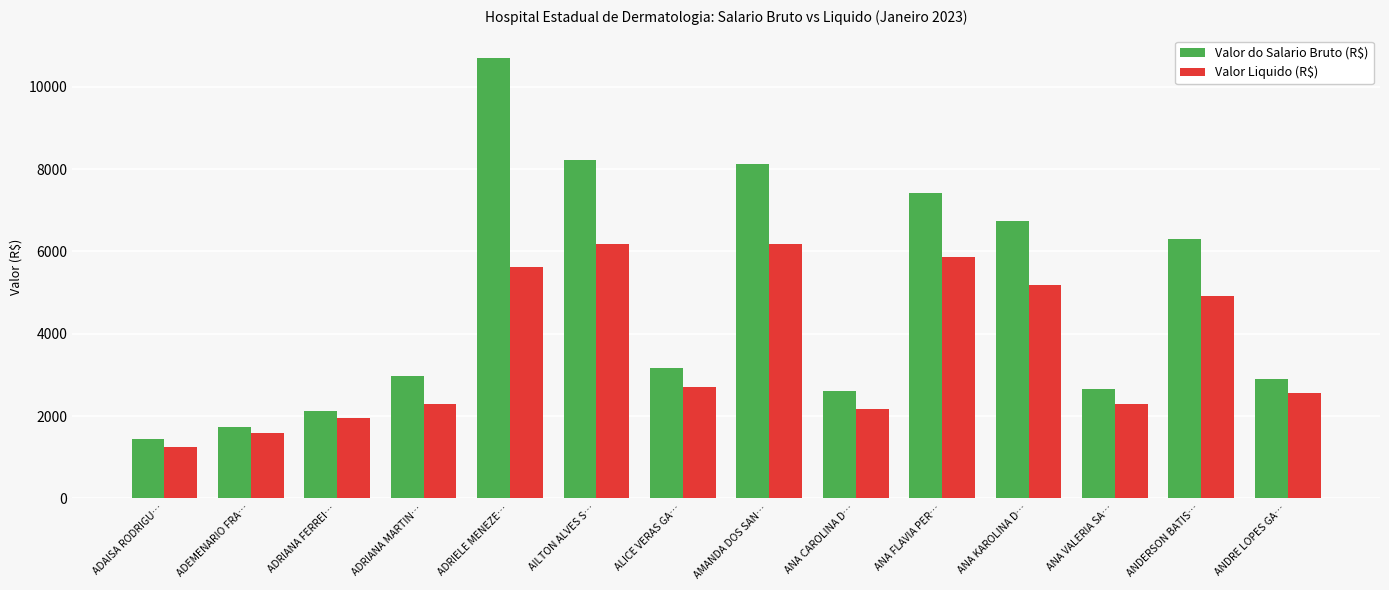

Read the Valor Liquido (R$) value at ANA KAROLINA D….

5193.5